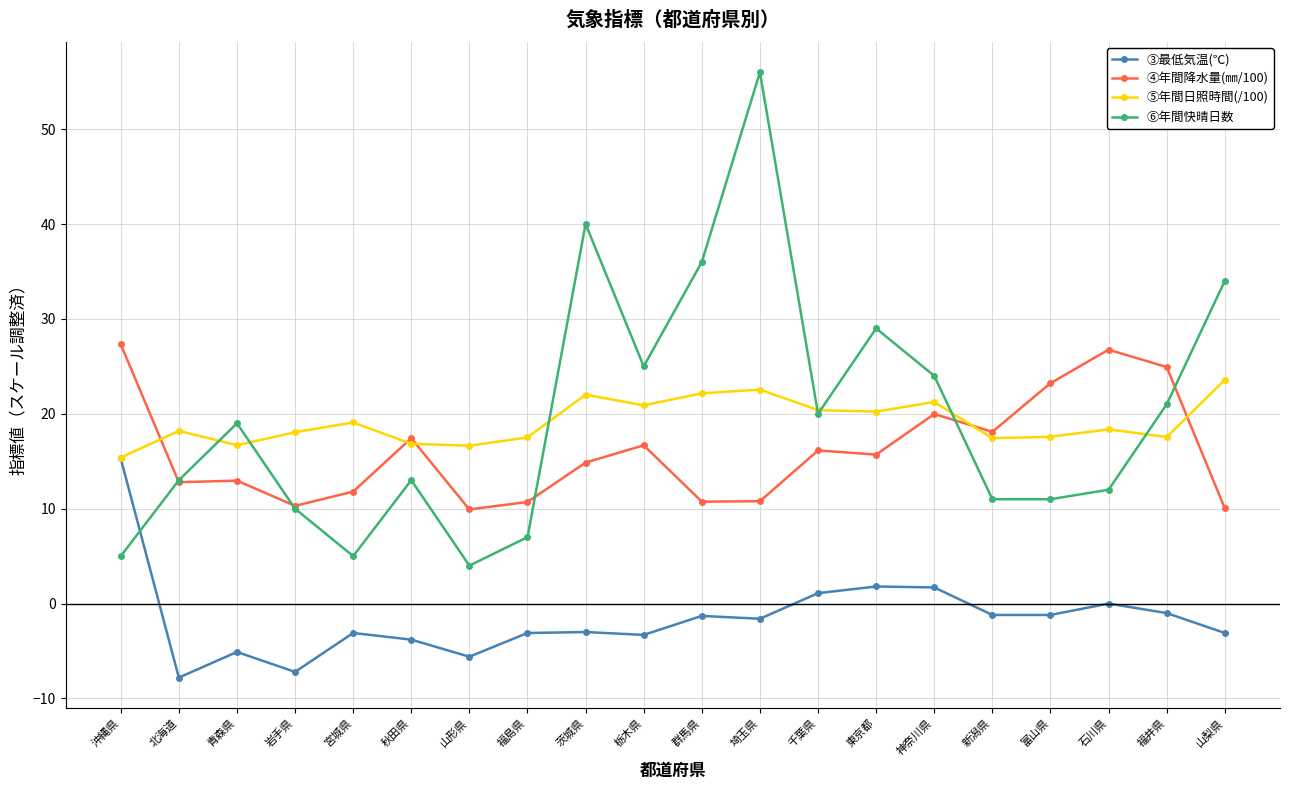

Where is ⑥年間快晴日数 nearest to the value 30?

東京都